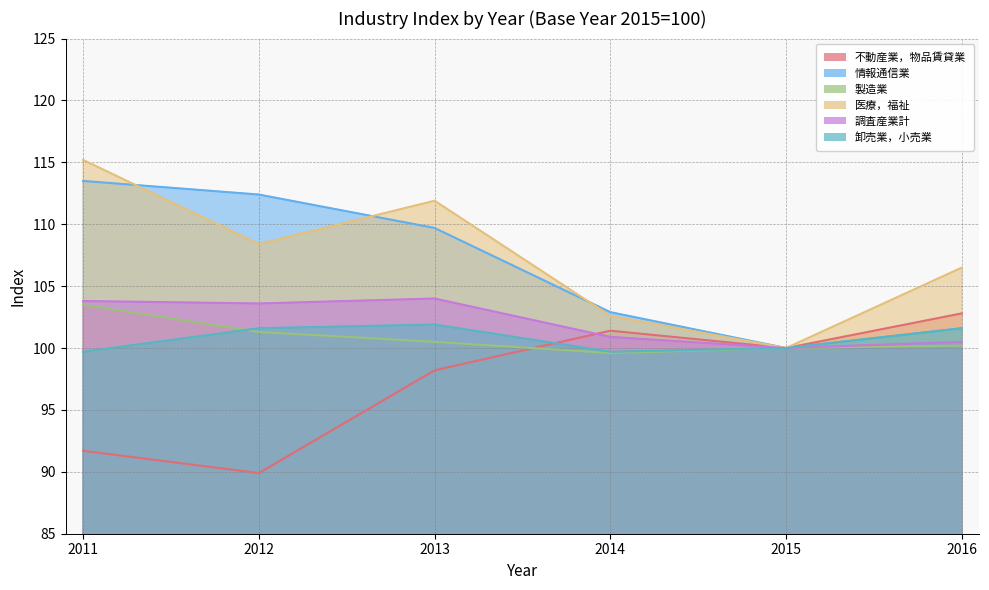

How many 調査産業計 values are between 100 and 103?

3